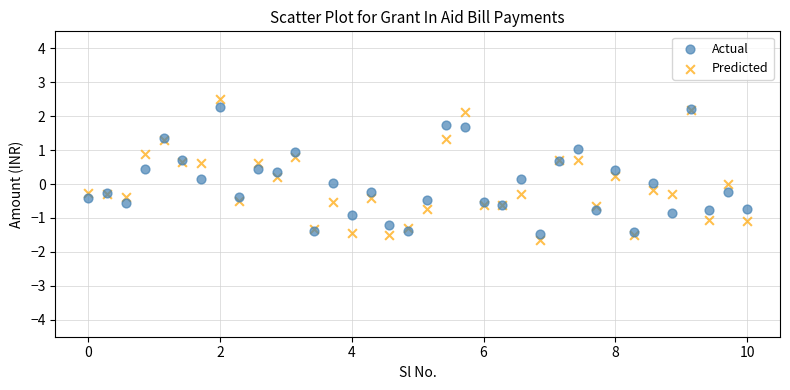

What are all the series names shown in the legend?

Actual, Predicted